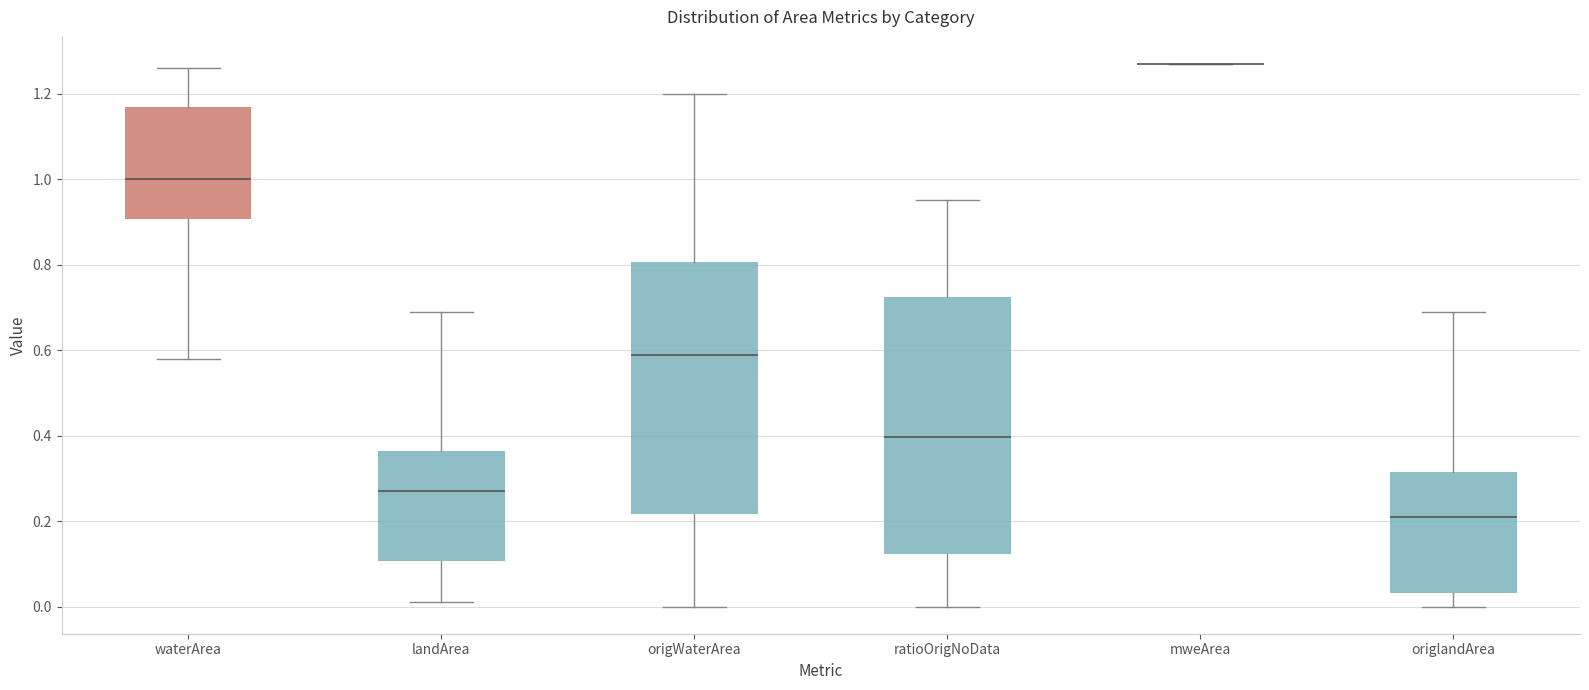

Reading left to right, transcribe this box plot: for each box, give where its median line is, the range the box spans, and where its two whiskers end, as read against the y-axis. The values are not printed on the chart, so give them approximately, as read against the axis.

waterArea: median 1.00, box 0.90 to 1.18, whiskers 0.58 to 1.26
landArea: median 0.28, box 0.10 to 0.36, whiskers 0.02 to 0.70
origWaterArea: median 0.60, box 0.22 to 0.80, whiskers 0.00 to 1.20
ratioOrigNoData: median 0.40, box 0.12 to 0.72, whiskers 0.00 to 0.96
mweArea: box collapsed to a line at 1.28, whiskers 1.28 to 1.28
origlandArea: median 0.22, box 0.04 to 0.32, whiskers 0.00 to 0.70